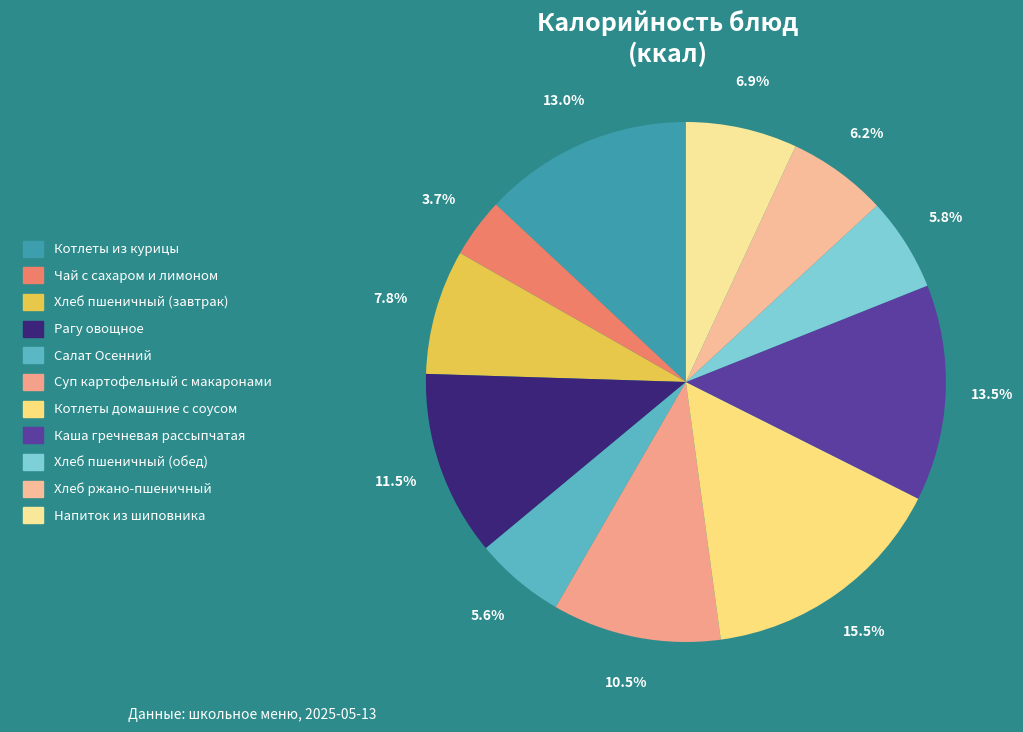

What is the smallest slice in the pie chart?

Чай с сахаром и лимоном